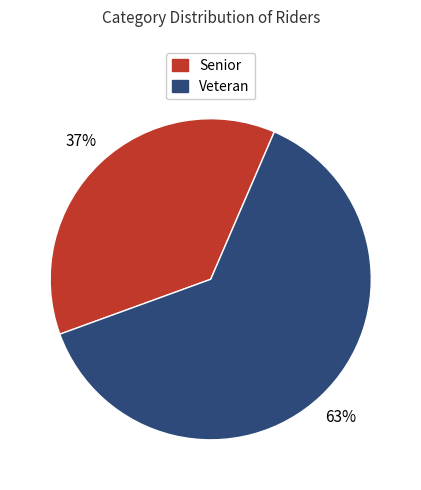

Which slice represents more than half of the pie?

Veteran